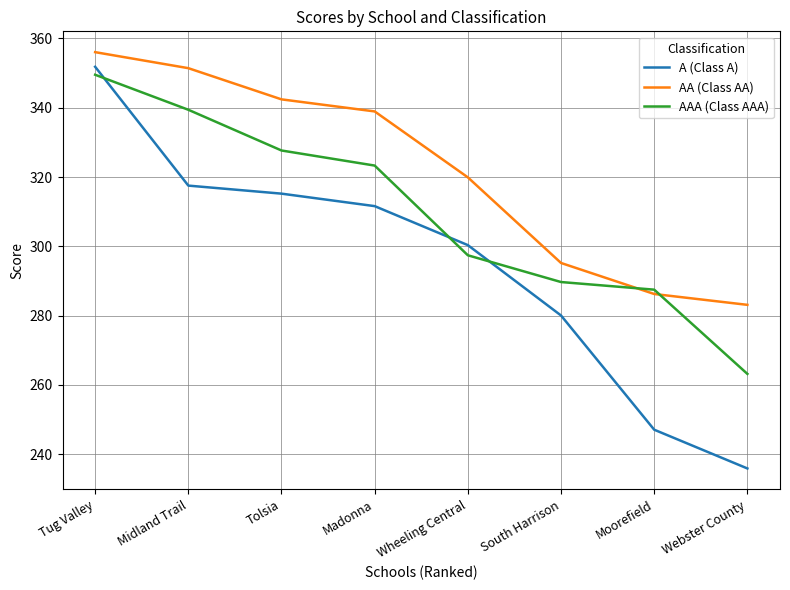

At which category is the sum across all series the highest?

Tug Valley